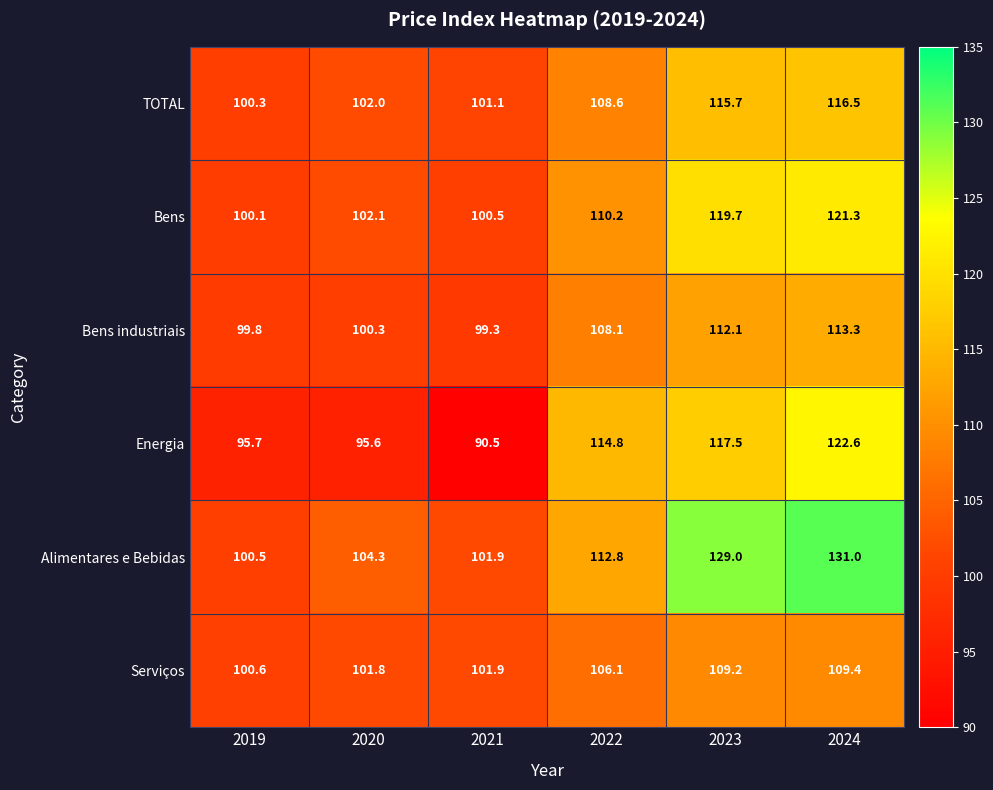

Count the number of categories in the chart.

6